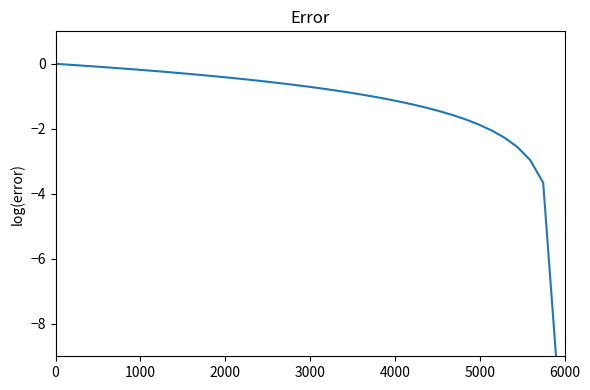

What is the minimum value shown in the chart?

-9.0